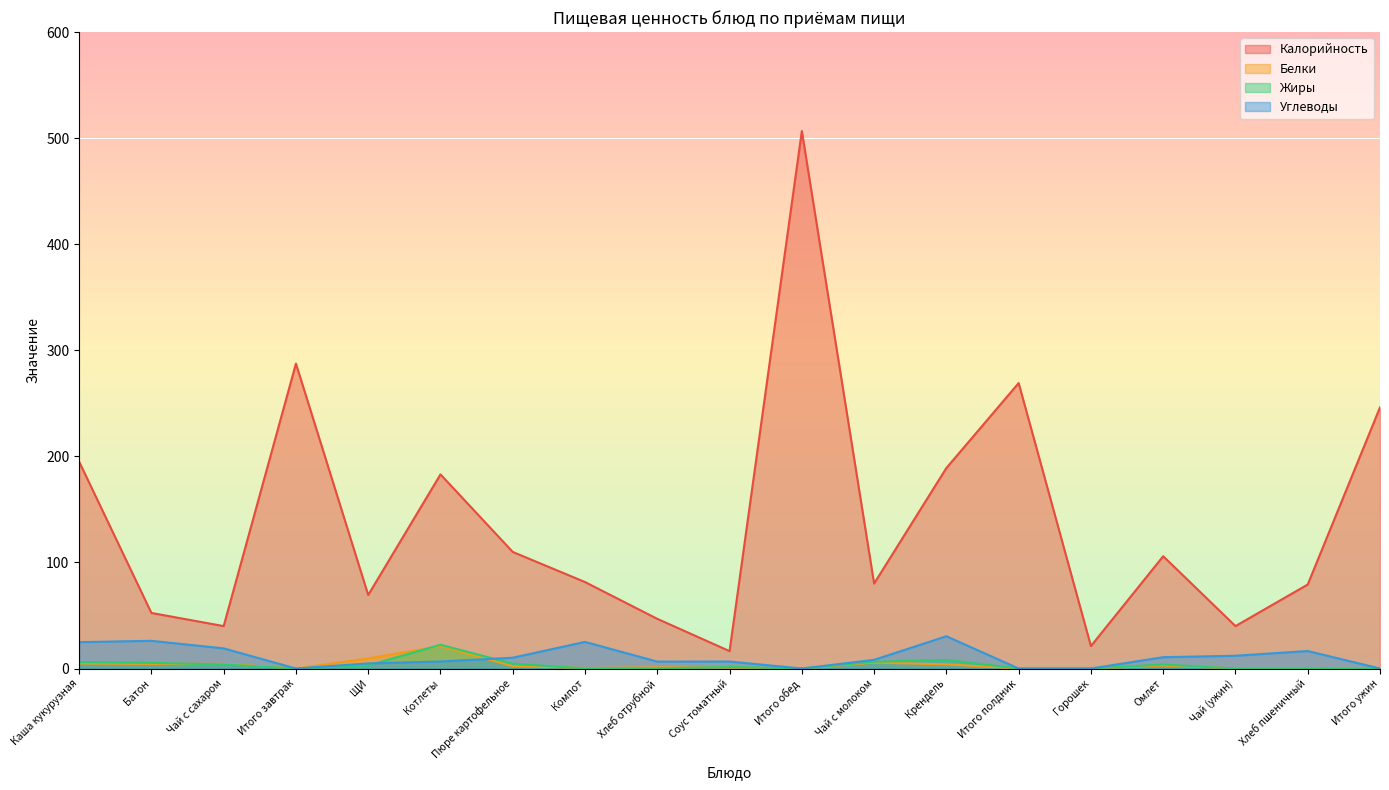

What is the difference between the second highest and second lowest values in the Жиры series?

8.1